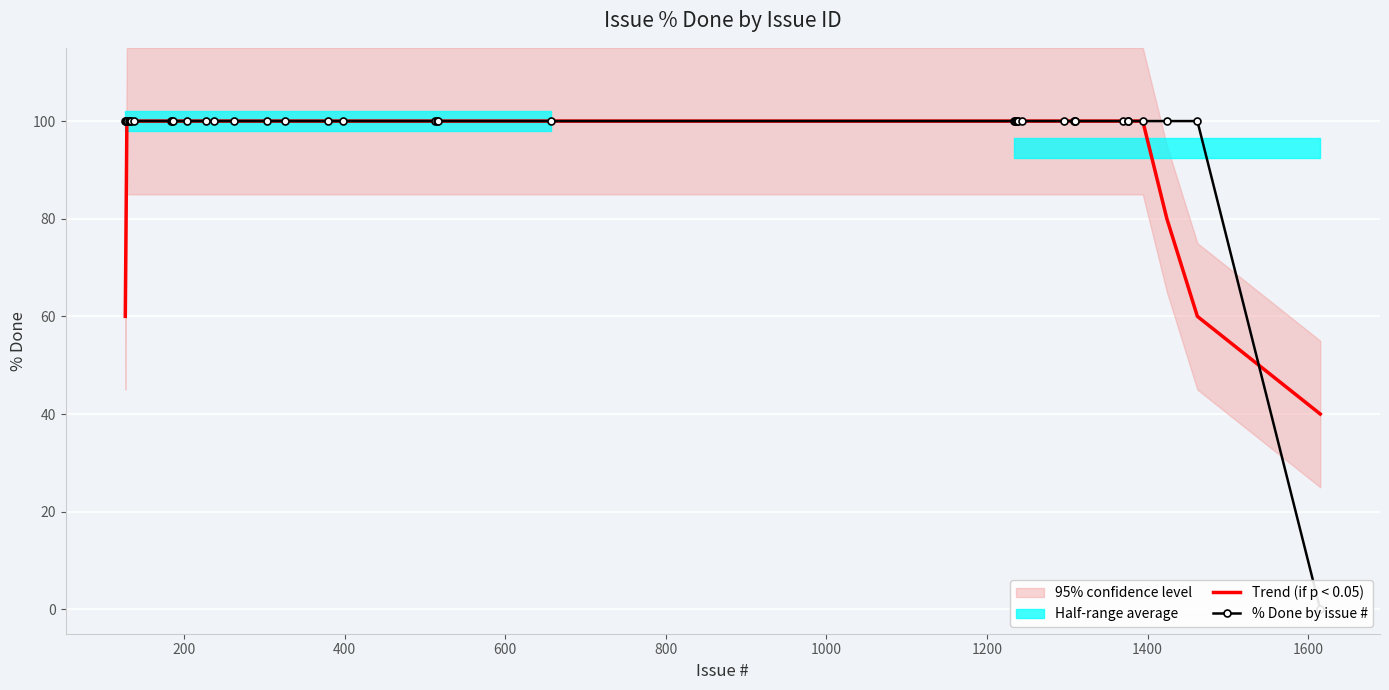

The % Done by issue # series shows 100 at 1800. True or false?

True